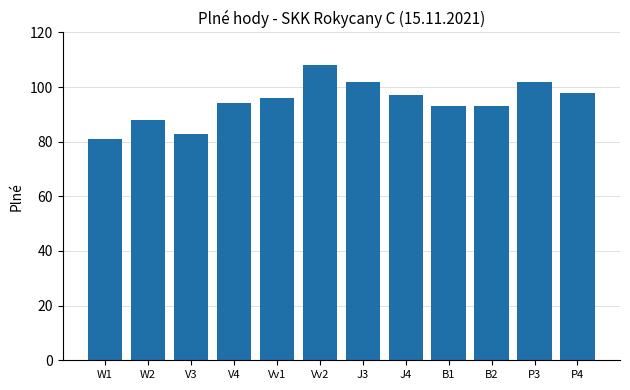

Count the number of categories in the chart.

12